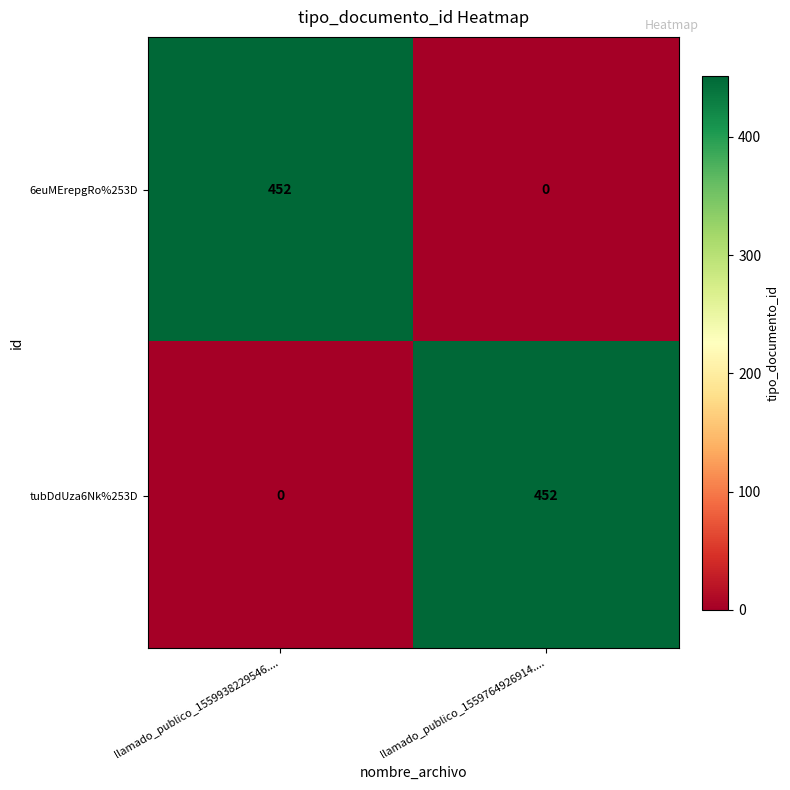

What is the difference between the highest and lowest values at llamado_publico_1559764926914....?

452